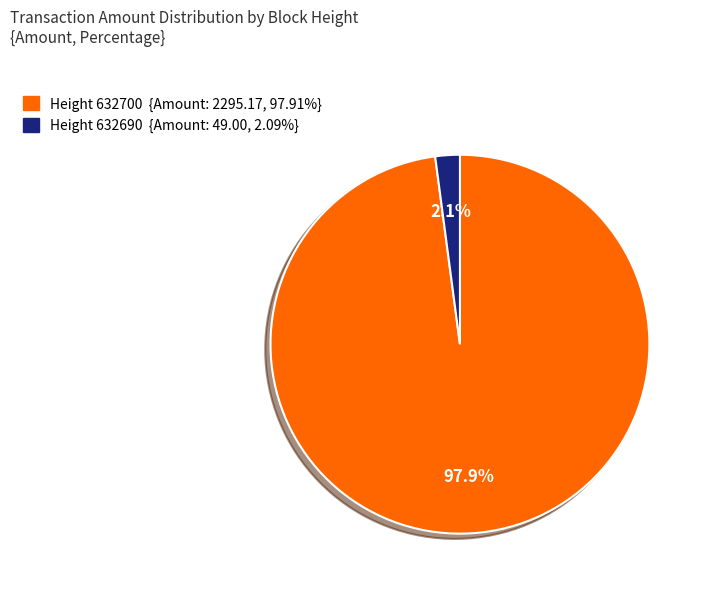

Is there any slice that represents more than half of the pie?

Yes